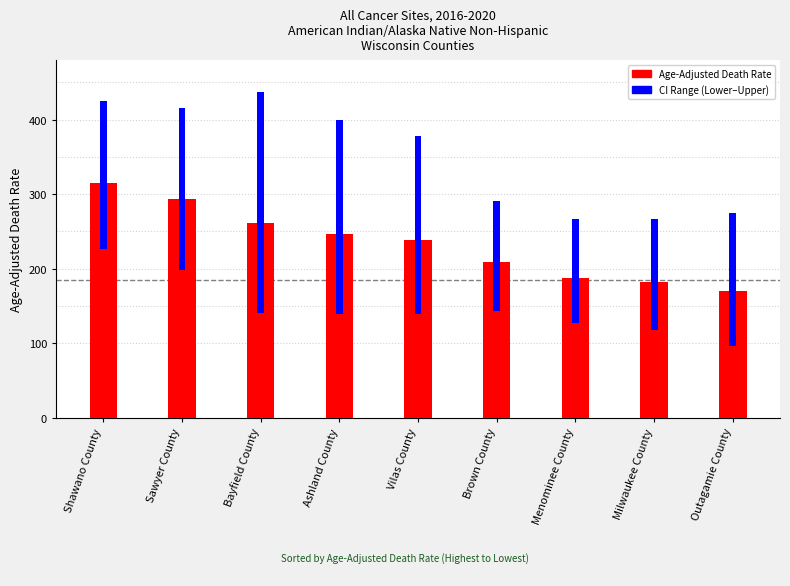

What position from the right is Menominee County?

3